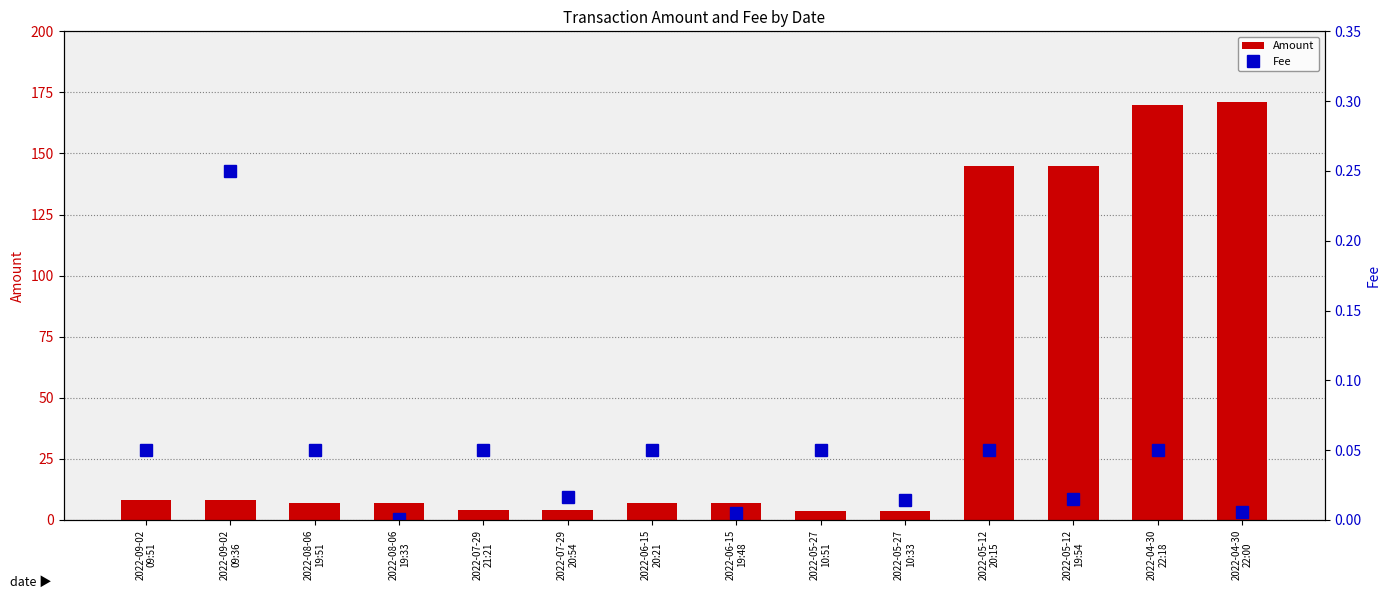

What is the difference between the highest and lowest values at 2022-07-29
20:54?

4.0